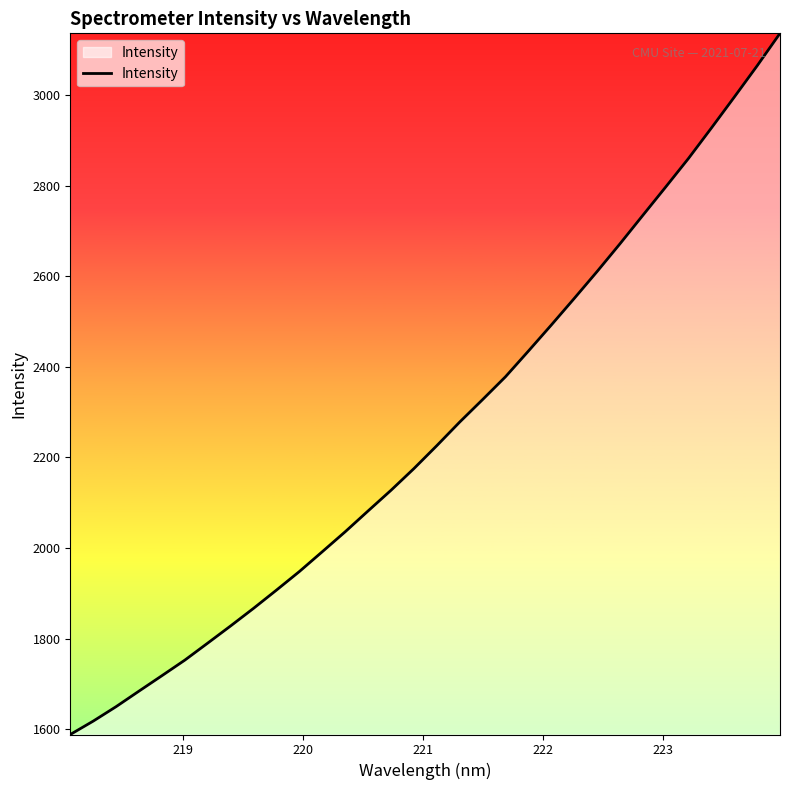

What is the greatest value displayed?

3136.6